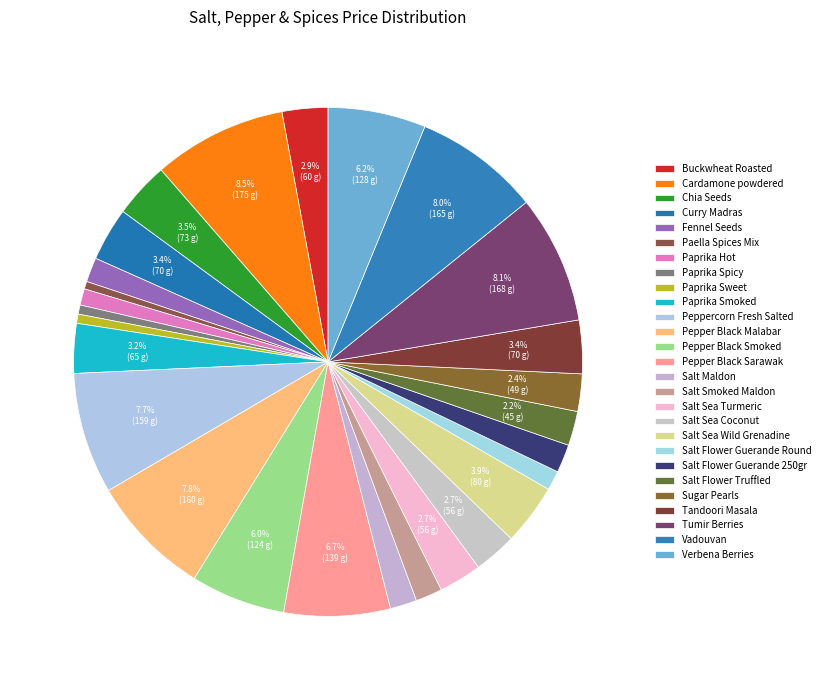

What is the smallest slice in the pie chart?

Paella Spices Mix